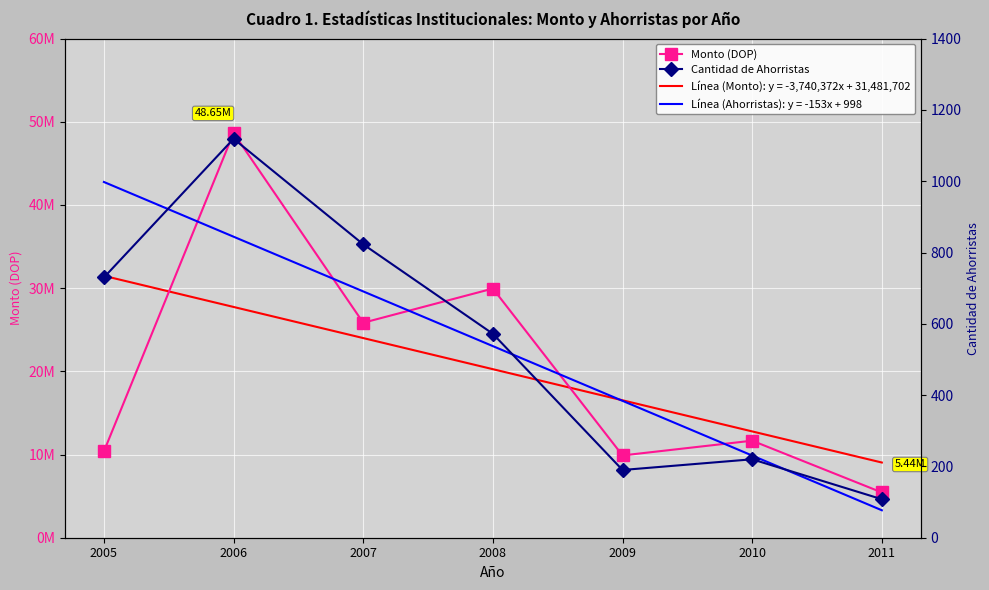

What is the average value of the Cantidad de Ahorristas series?

537.4